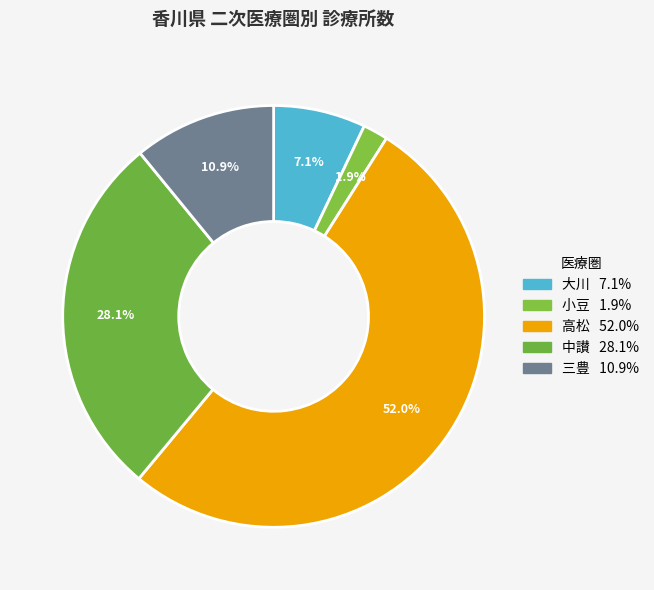

What is the largest slice in the pie chart?

高松